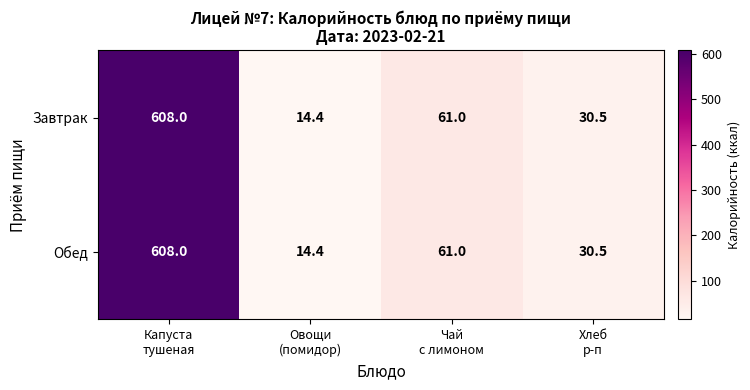

What is the lowest value of the Завтрак series?

14.4